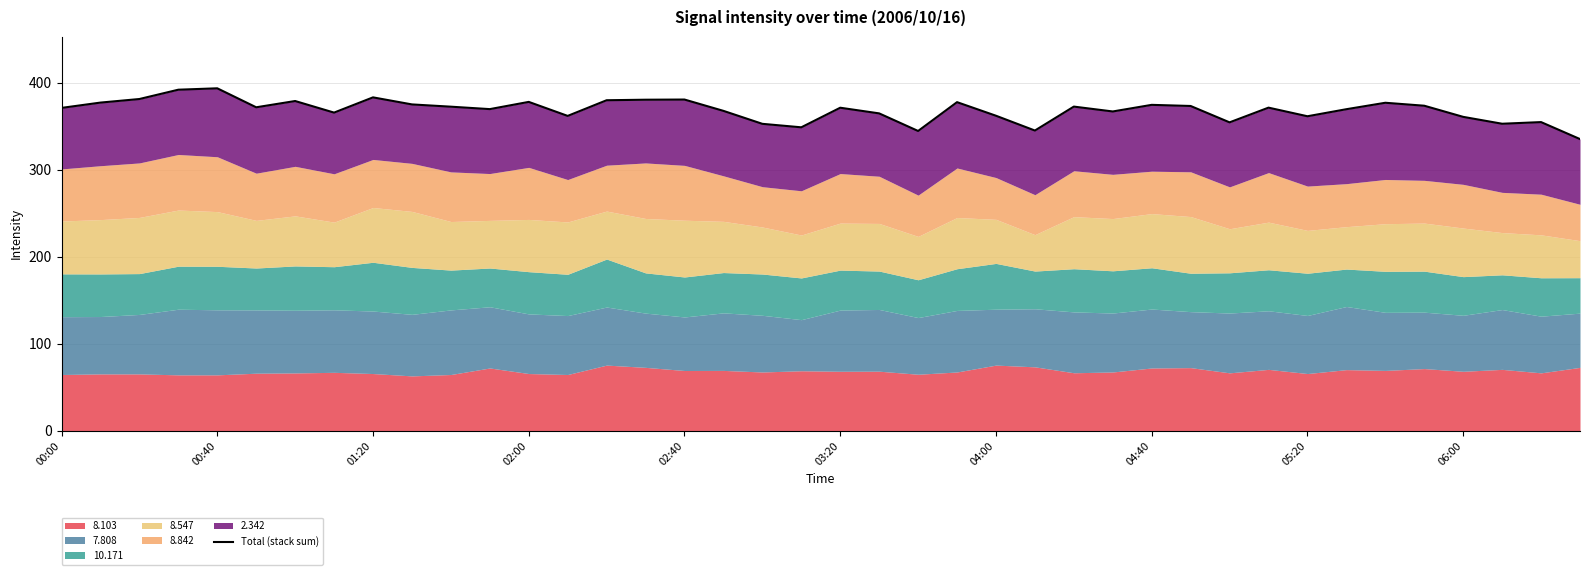

Reading right to left, extract all data points from this chart.

335.1	354.6	352.7	360.6	373.4	376.8	369.4	361.3	371.2	354.3	373.1	374.4	366.8	372.4	344.9	361.9	377.5	344.4	364.6	371.1	348.6	352.6	367.5	380.5	380.3	379.7	361.7	377.8	369.5	372.3	374.9	383.0	365.5	378.8	371.6	393.4	391.8	381.1	377.0	370.9